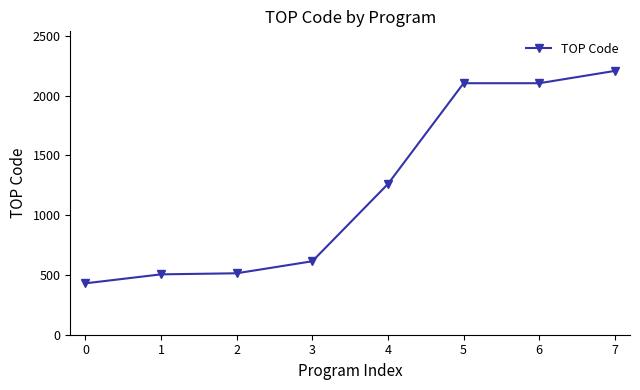

How many data points are less than 1261?

4